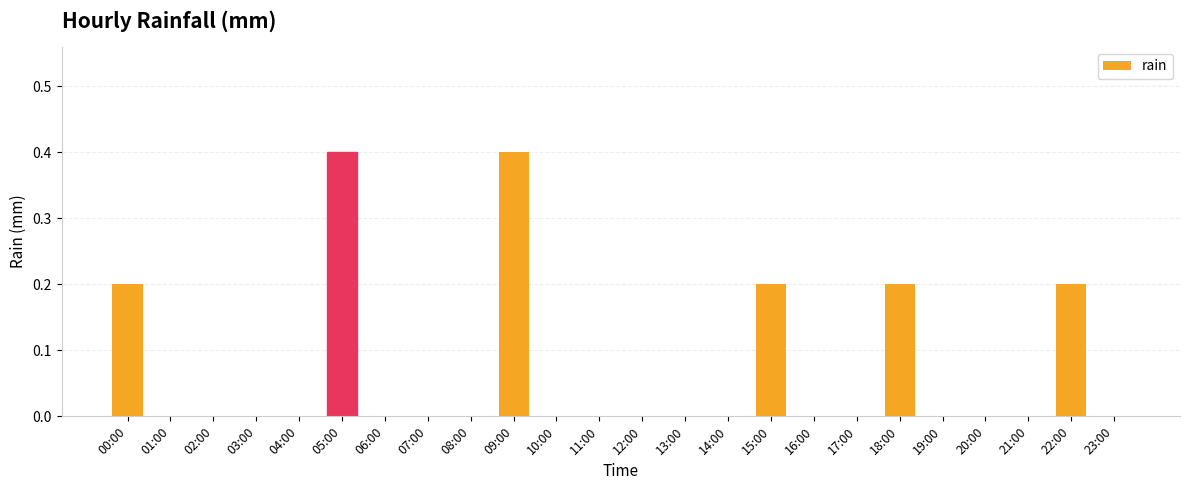

What is the change in value from 09:00 to 18:00?

-0.2